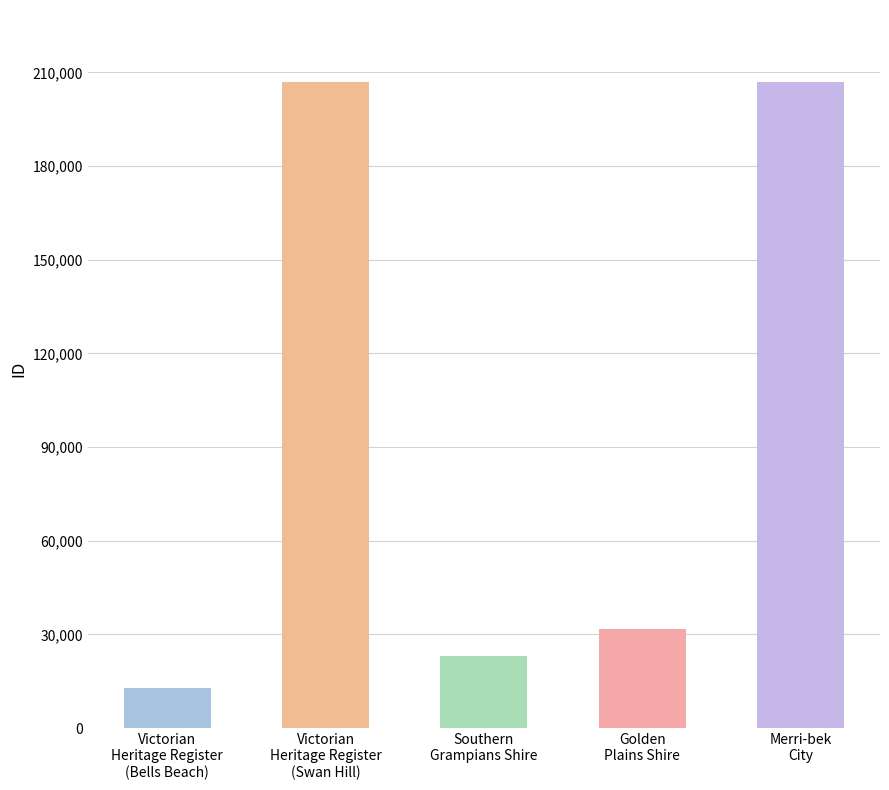

How many bars are there in total?

5